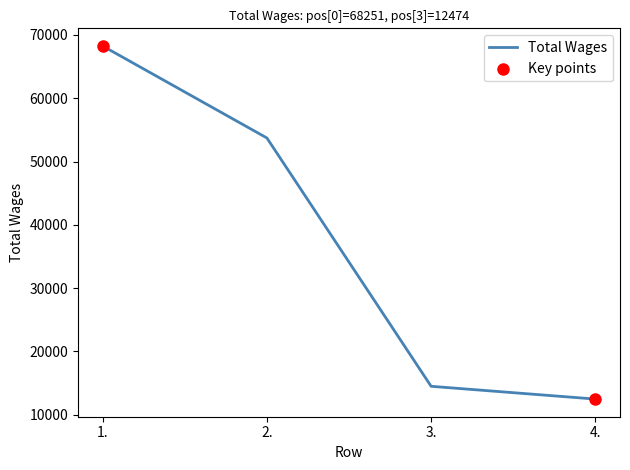

Approximately how many times larger is the value at 4. compared to 1.?

0.2